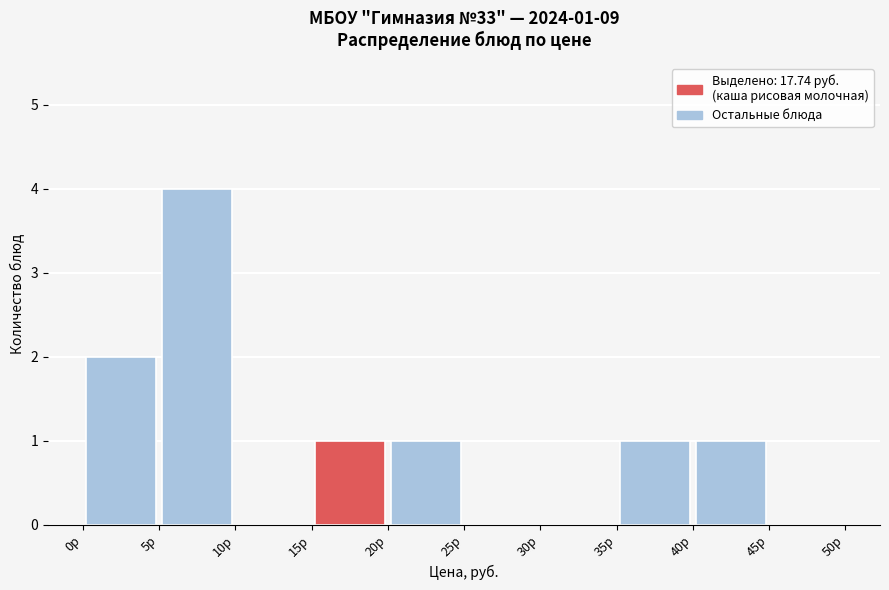

Which range on the x-axis has the tallest bar?

5 to 10